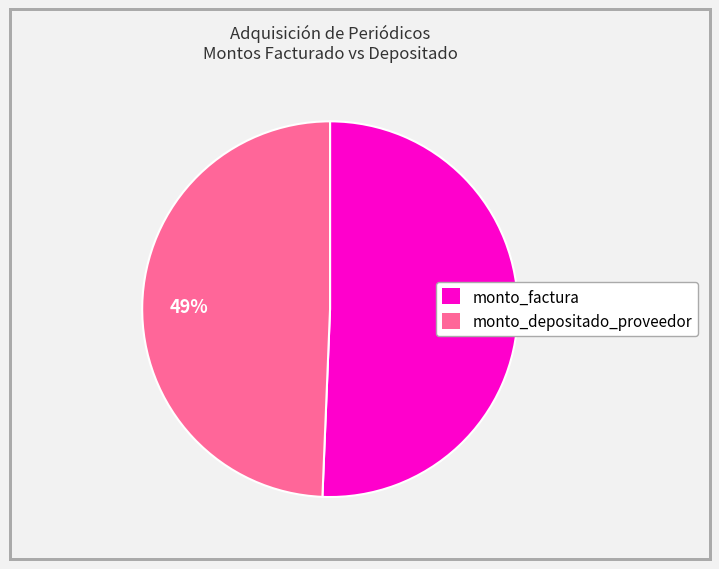

Is the sum of monto_depositado_proveedor and monto_factura greater than half?

Yes